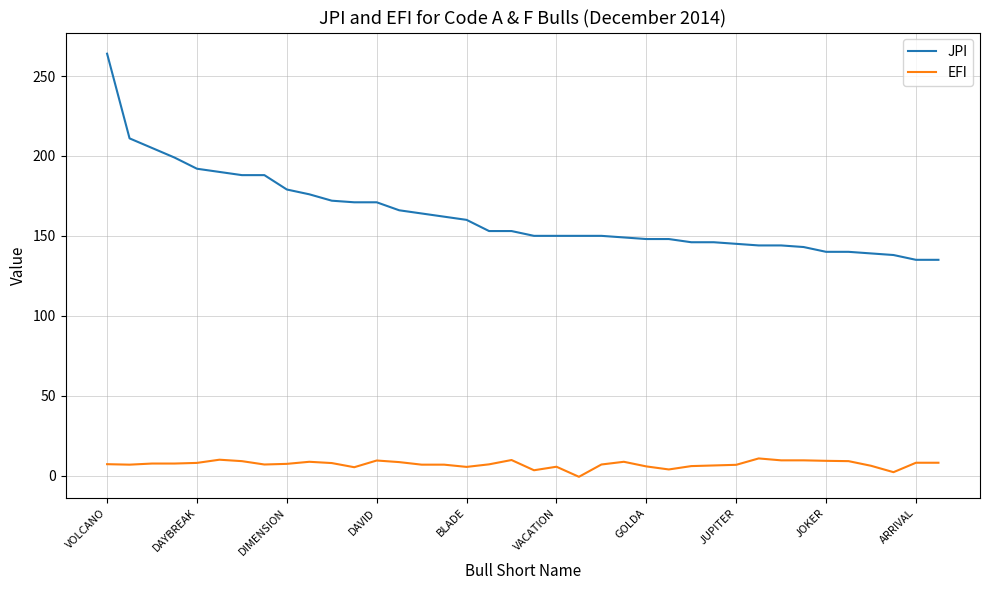

Which series has the largest range (max minus min)?

JPI